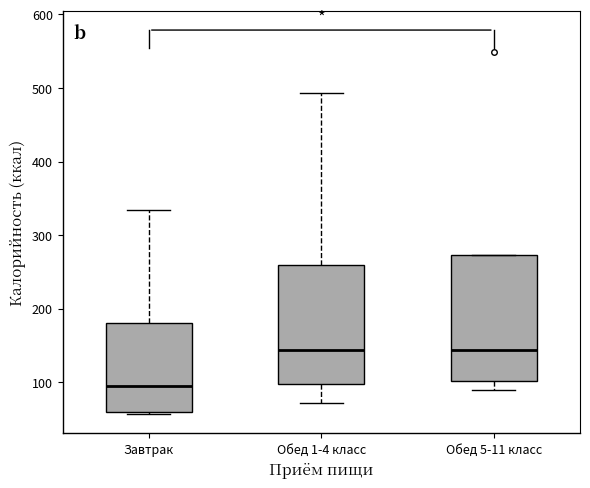

Reading left to right, read every box against the y-axis: the position of its median line, the range the box covers, and the ends of its whiskers. The values are not printed on the chart, so give them approximately, as read against the axis.

Завтрак: median 100, box 60 to 180, whiskers 60 to 330
Обед 1-4 класс: median 140, box 100 to 260, whiskers 70 to 490
Обед 5-11 класс: median 140, box 100 to 270, whiskers 90 to 270